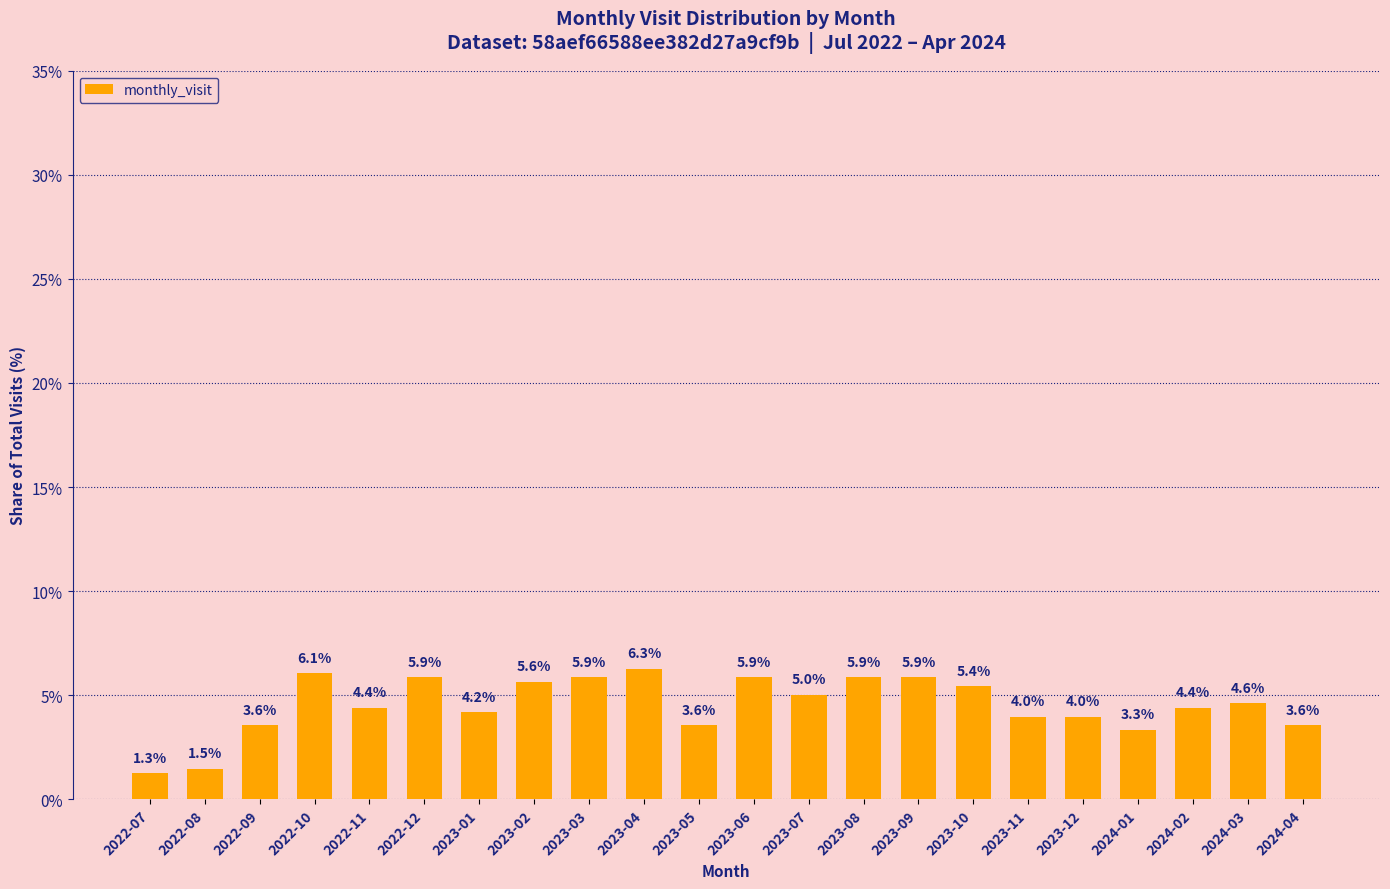

What is the sum of all values?

100.0